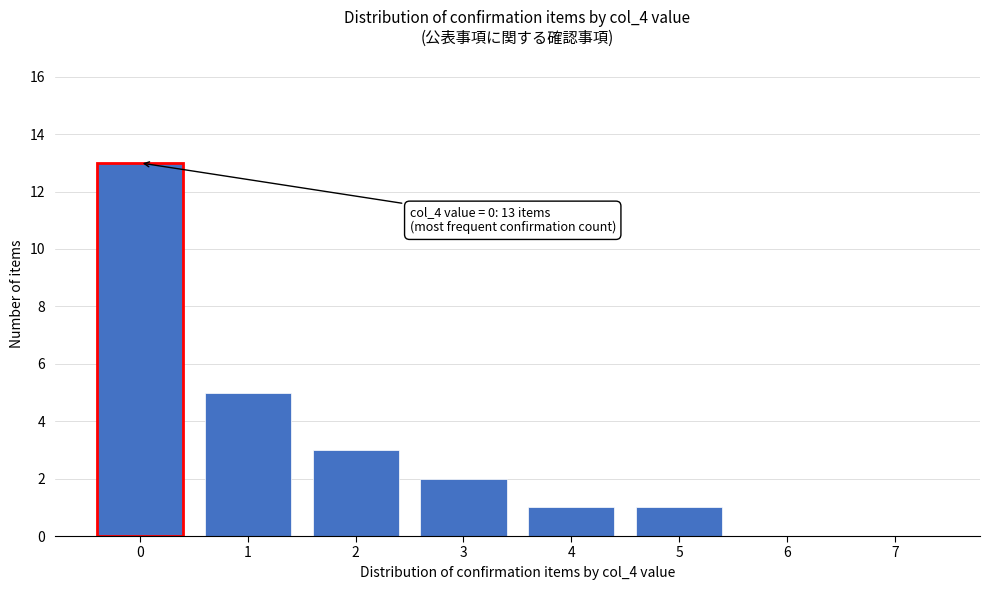

Reading left to right, what are all the values shown in this chart?

0=13	1=5	2=3	3=2	4=1	5=1	6=0	7=0